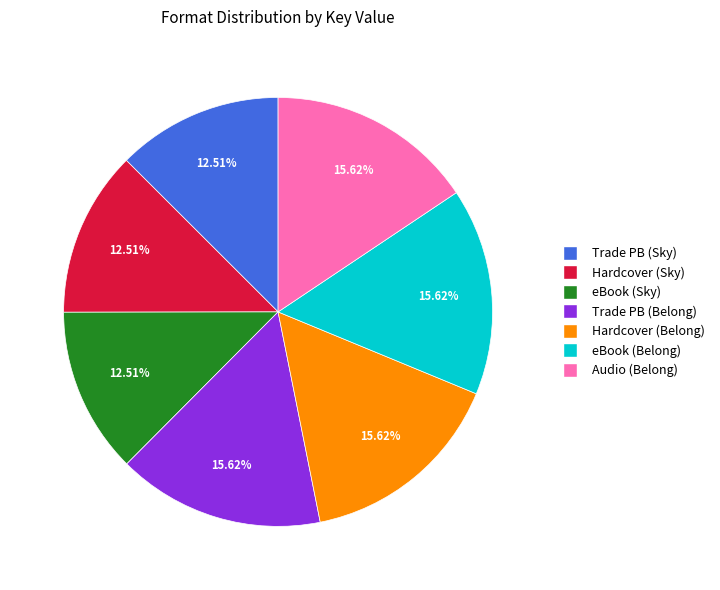

To the nearest percent, what is the difference between the largest and smallest slice percentages?

3%